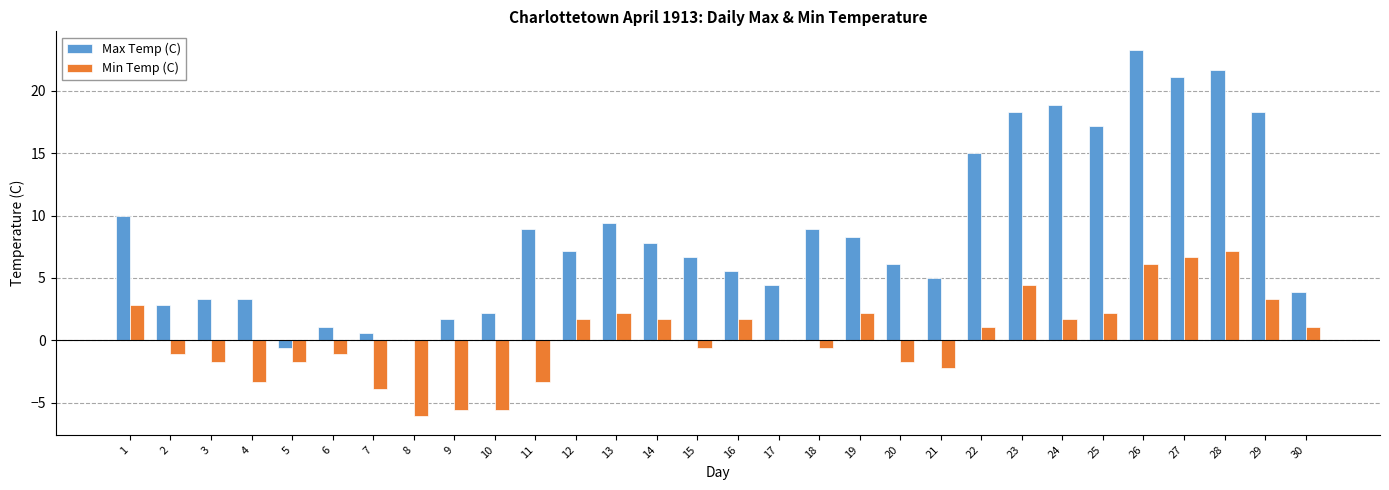

What value does the Max Temp (C) series have at 13?

9.4